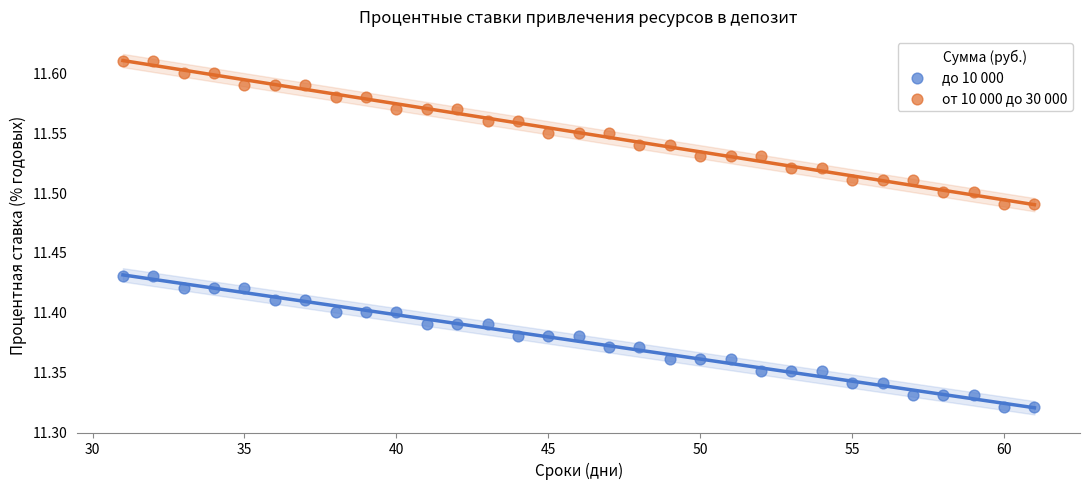

Which series reaches the minimum Y coordinate?

до 10 000